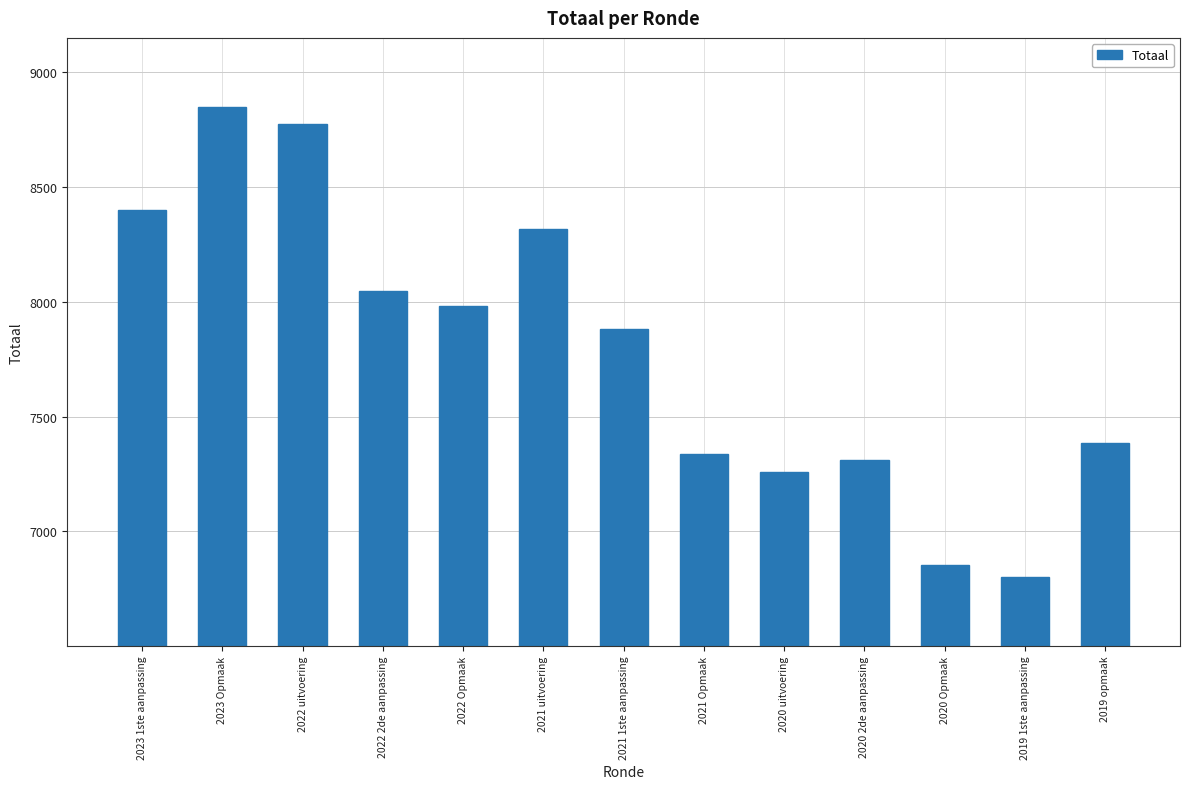

Does the chart contain any negative values?

No